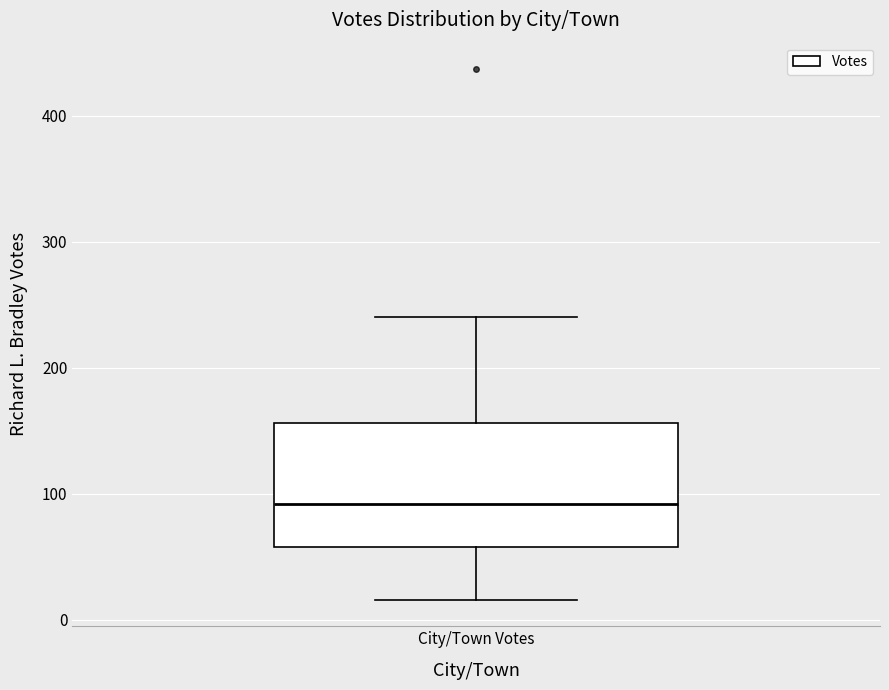

Transcribe this box plot: give where the median line is, the range the box spans, and where the two whiskers end, as read against the y-axis. The values are not printed on the chart, so give them approximately, as read against the axis.

median 90, box 60 to 160, whiskers 20 to 240